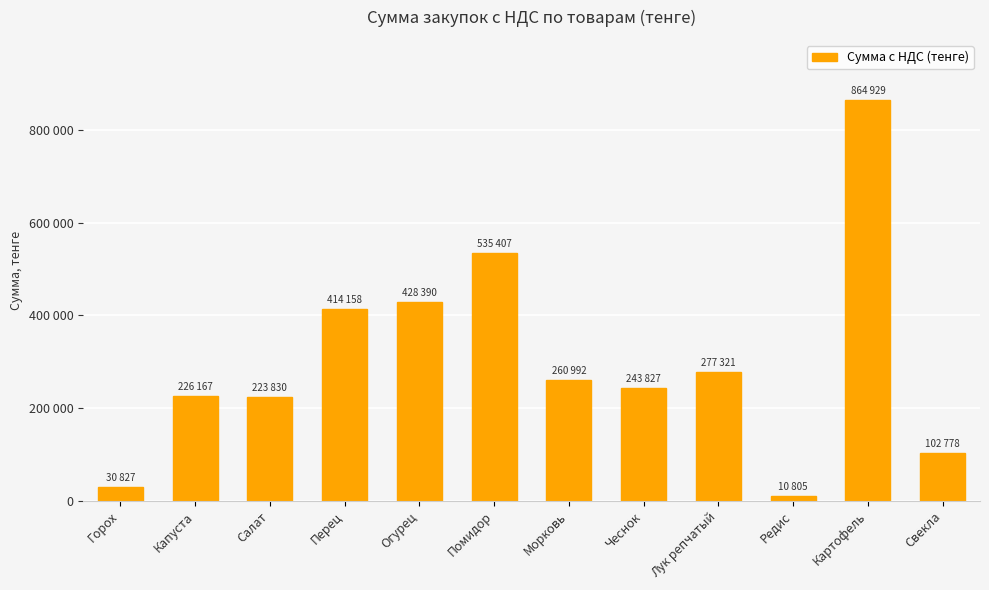

List the labels in order of value, smallest first.

Редис, Горох, Свекла, Салат, Капуста, Чеснок, Морковь, Лук репчатый, Перец, Огурец, Помидор, Картофель